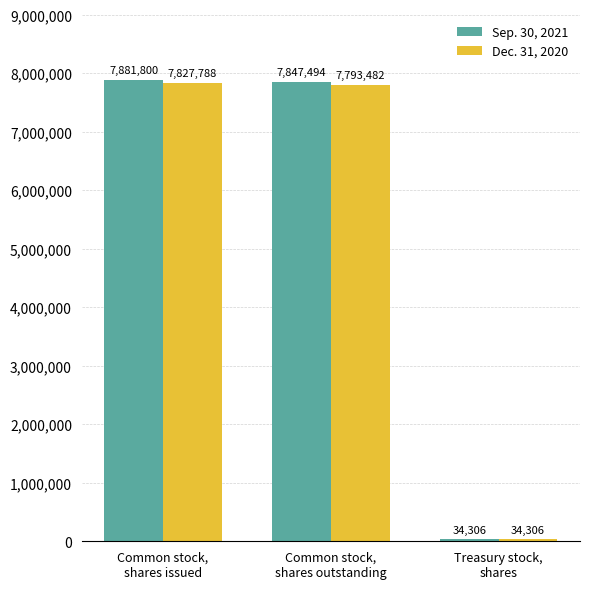

How many data points does each series have?

3